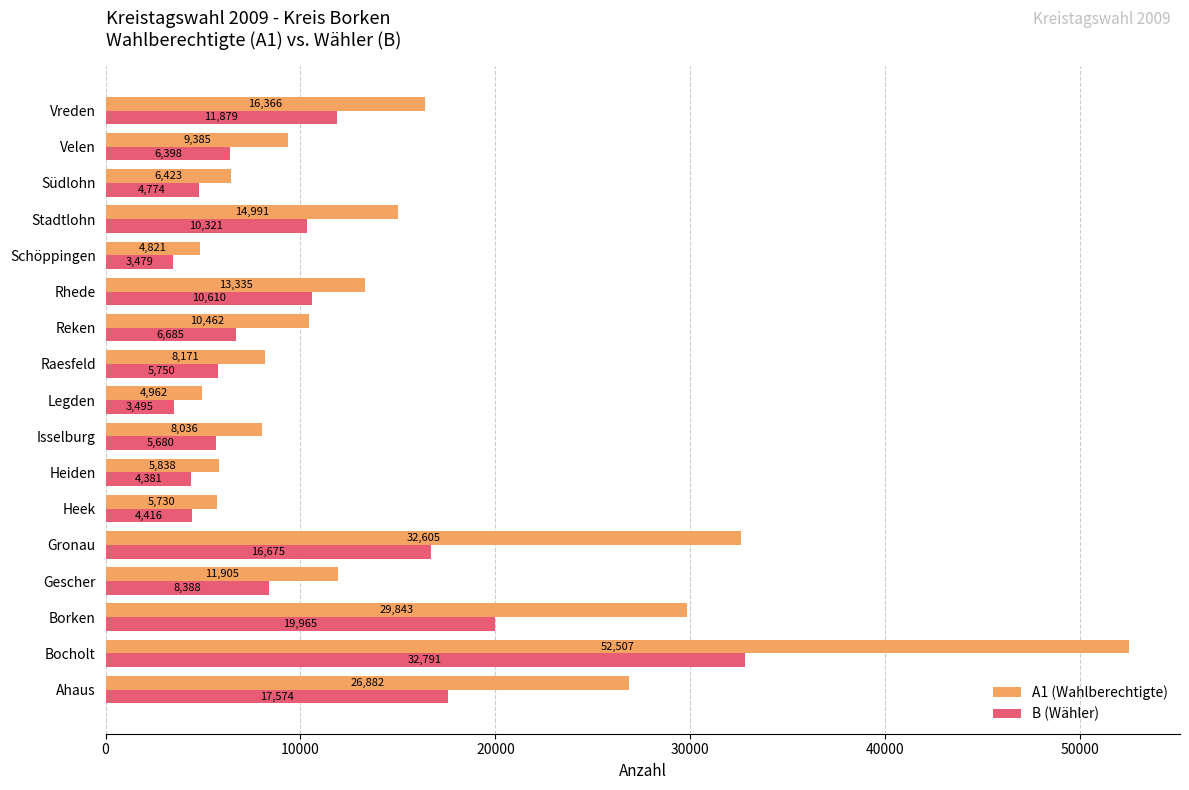

List the series in order of their peak value, lowest first.

B (Wähler), A1 (Wahlberechtigte)